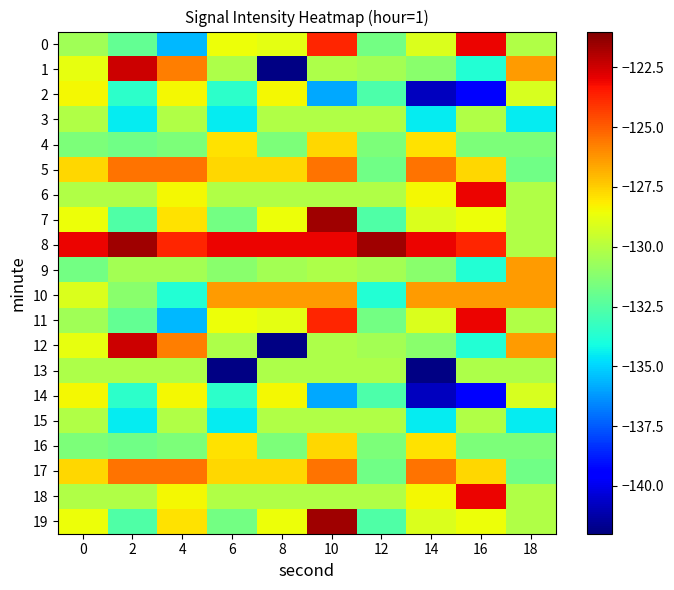

What is the maximum value shown in the chart?

-121.6